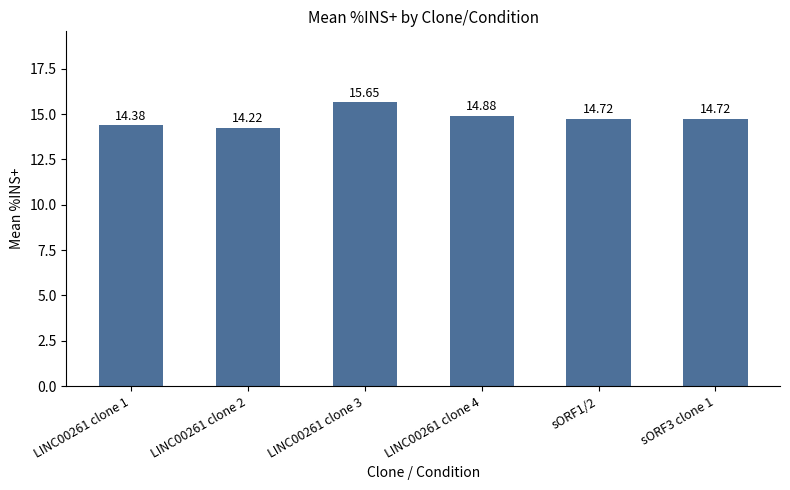

What is the sum of all values?

88.6